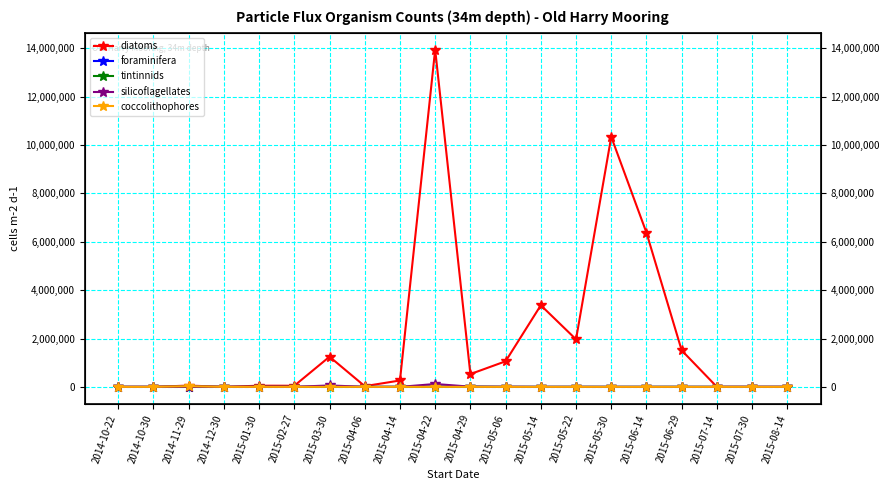

What are all the series names shown in the legend?

diatoms, foraminifera, tintinnids, silicoflagellates, coccolithophores